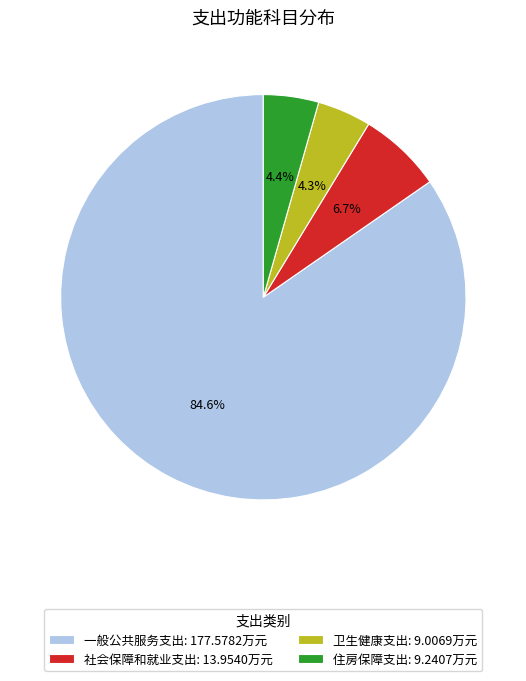

Approximately how many times larger is the value at 卫生健康支出 compared to 社会保障和就业支出?

0.6